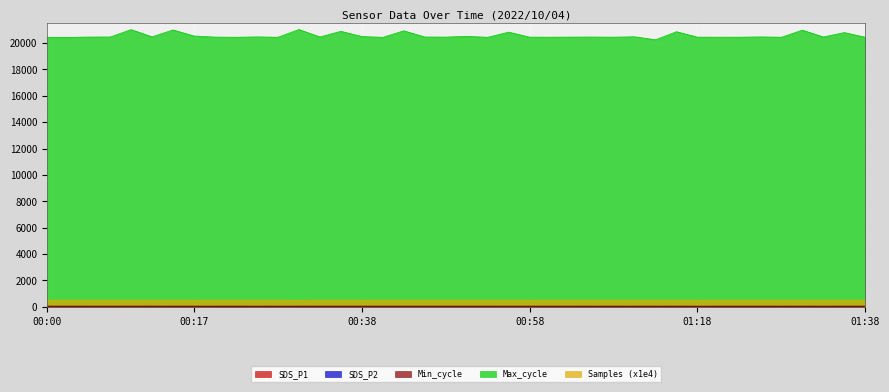

What is the difference between the maximum and minimum values in the Max_cycle series?

779.0